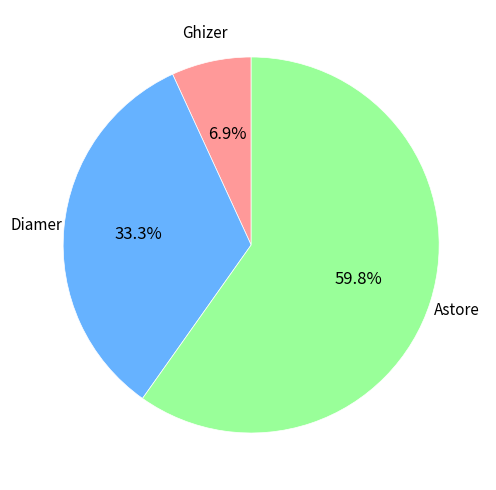

To the nearest percent, what is the average slice percentage?

33%